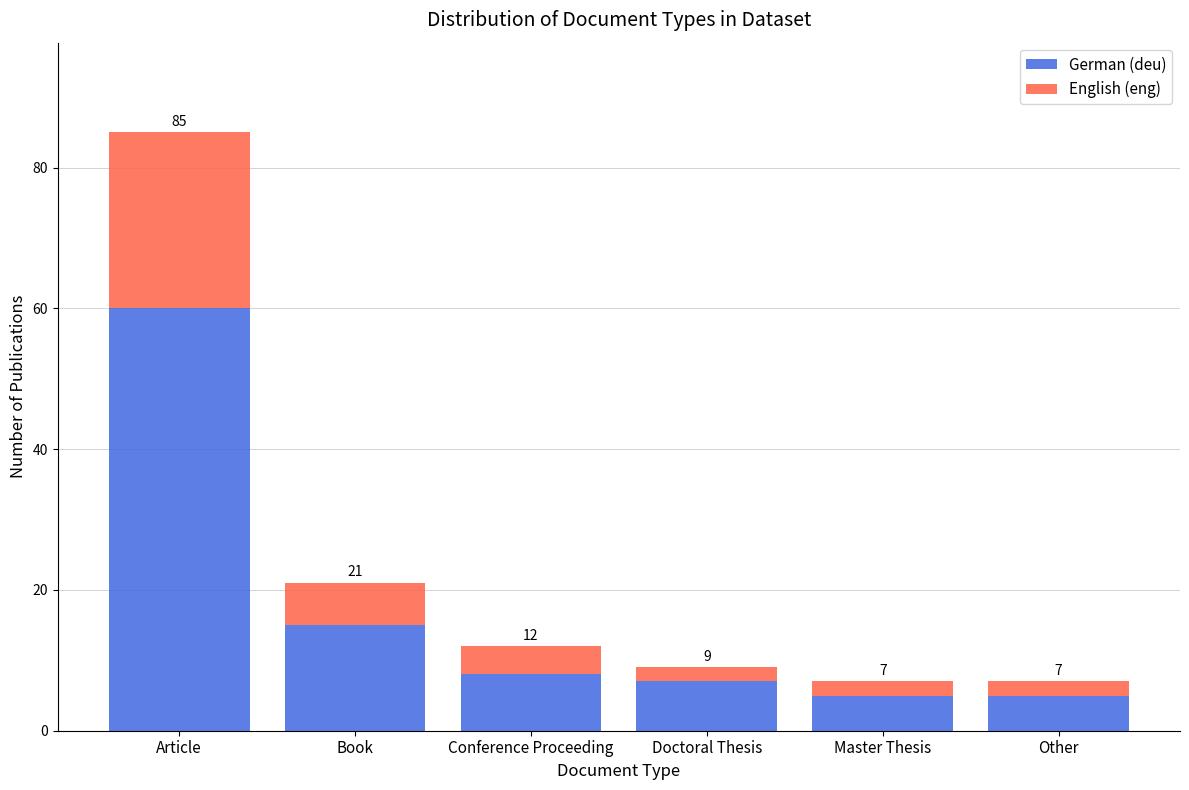

Are the bars grouped side by side (vs. stacked)?

No